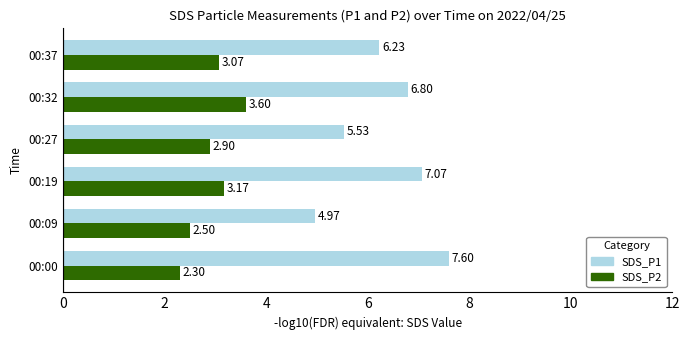

What is the average value of the SDS_P1 series?

6.4